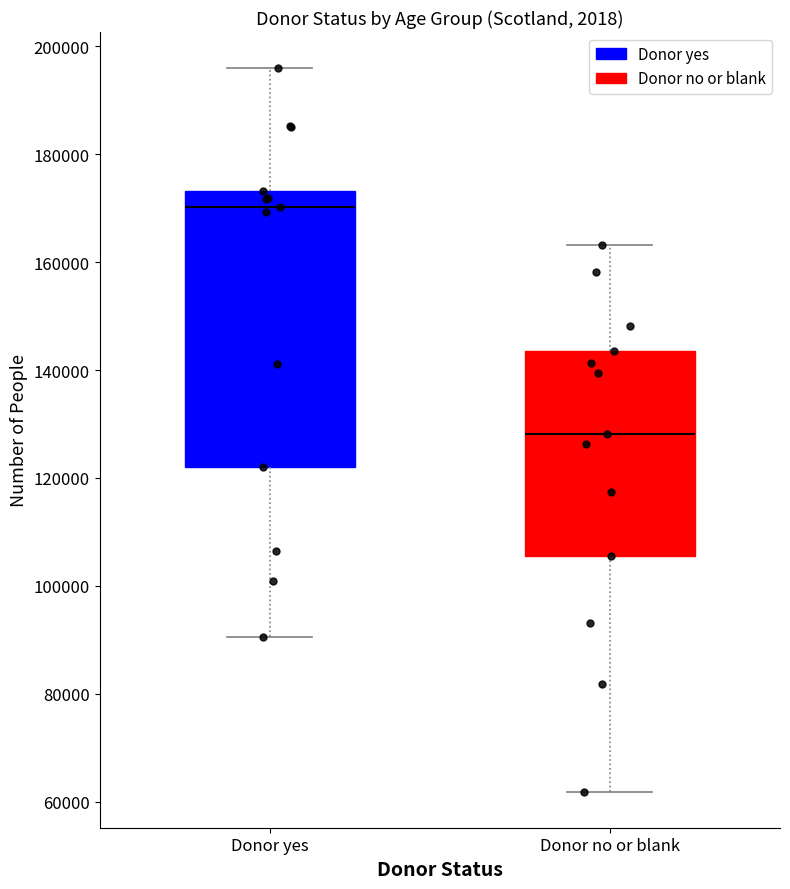

Reading left to right, transcribe this box plot: for each box, give where its median line is, the range the box spans, and where its two whiskers end, as read against the y-axis. The values are not printed on the chart, so give them approximately, as read against the axis.

Donor yes: median 170000, box 122000 to 174000, whiskers 90000 to 196000
Donor no or blank: median 128000, box 106000 to 144000, whiskers 62000 to 164000